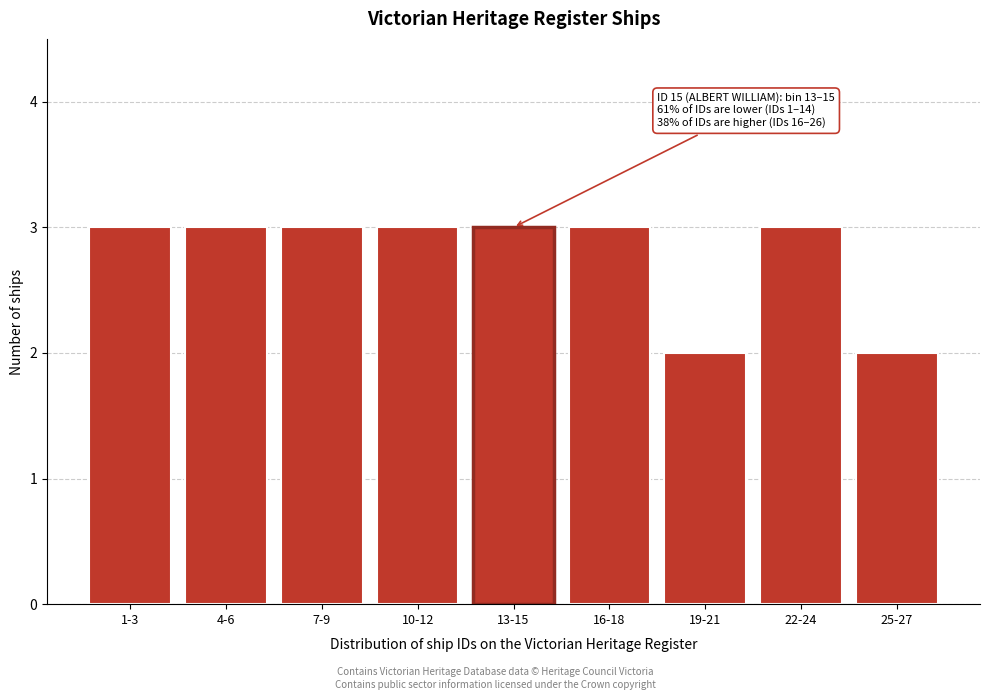

Reading left to right, transcribe all the data shown in this chart.

1-3=3	4-6=3	7-9=3	10-12=3	13-15=3	16-18=3	19-21=2	22-24=3	25-27=2